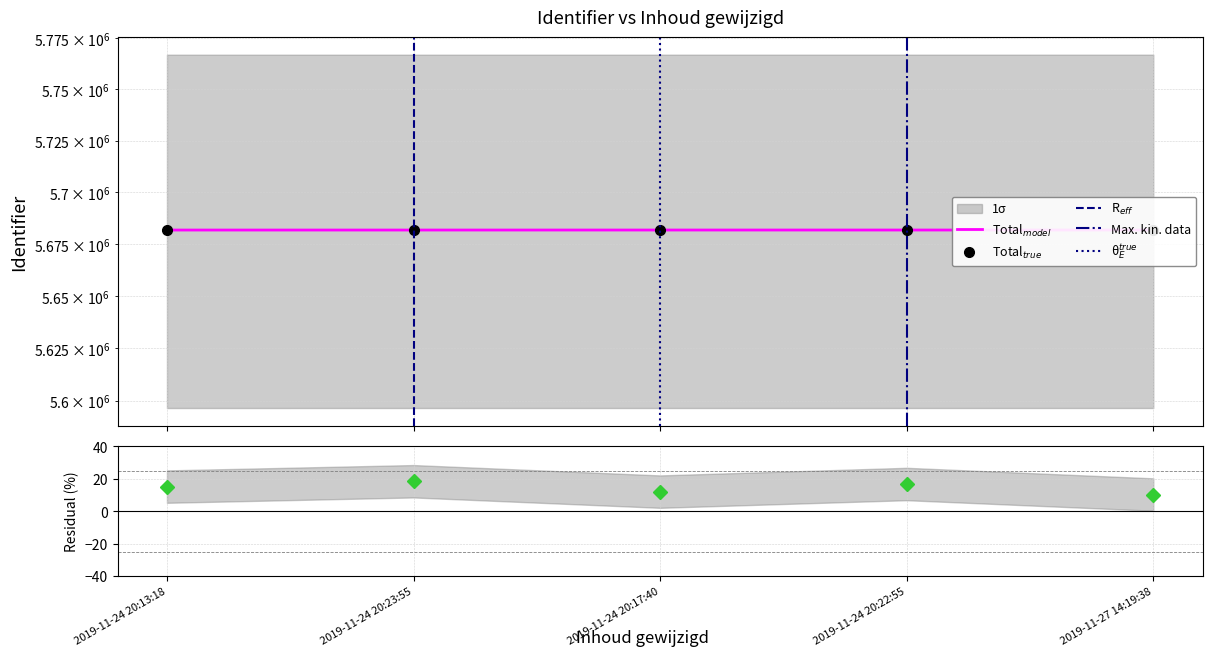

Rank the categories by value from lowest to highest.

2019-11-24 20:13:18, 2019-11-24 20:23:55, 2019-11-24 20:17:40, 2019-11-24 20:22:55, 2019-11-27 14:19:38